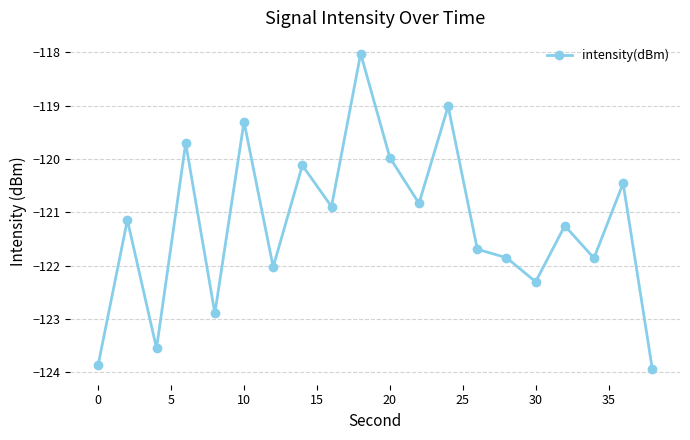

What is the greatest value displayed?

-118.0